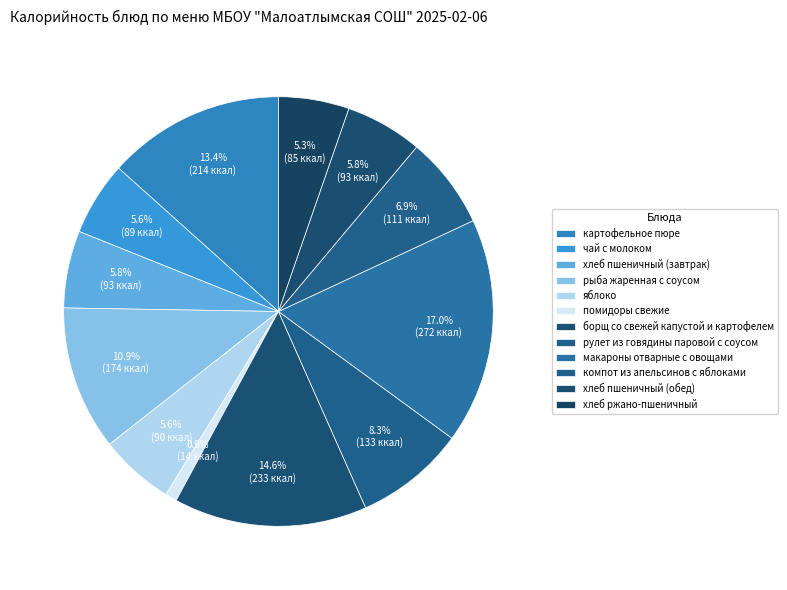

Which category has the biggest portion of the pie?

макароны отварные с овощами